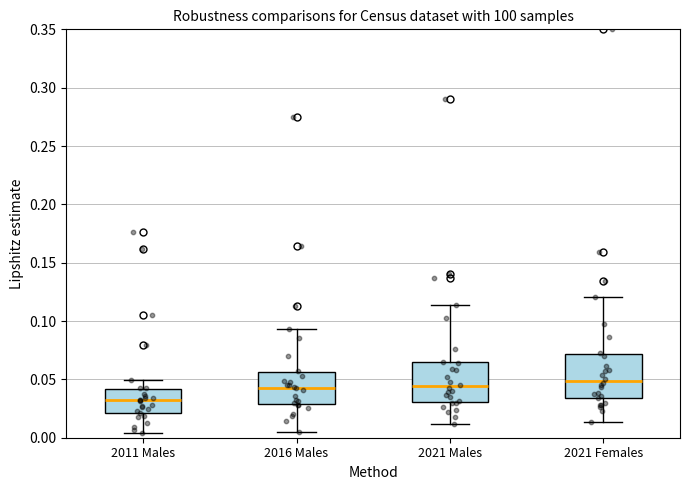

Reading left to right, read every box against the y-axis: the position of its median line, the range the box covers, and the ends of its whiskers. The values are not printed on the chart, so give them approximately, as read against the axis.

2011 Males: median 0.030, box 0.020 to 0.040, whiskers 0.005 to 0.050
2016 Males: median 0.045, box 0.030 to 0.055, whiskers 0.005 to 0.095
2021 Males: median 0.045, box 0.030 to 0.065, whiskers 0.010 to 0.115
2021 Females: median 0.050, box 0.035 to 0.070, whiskers 0.015 to 0.120